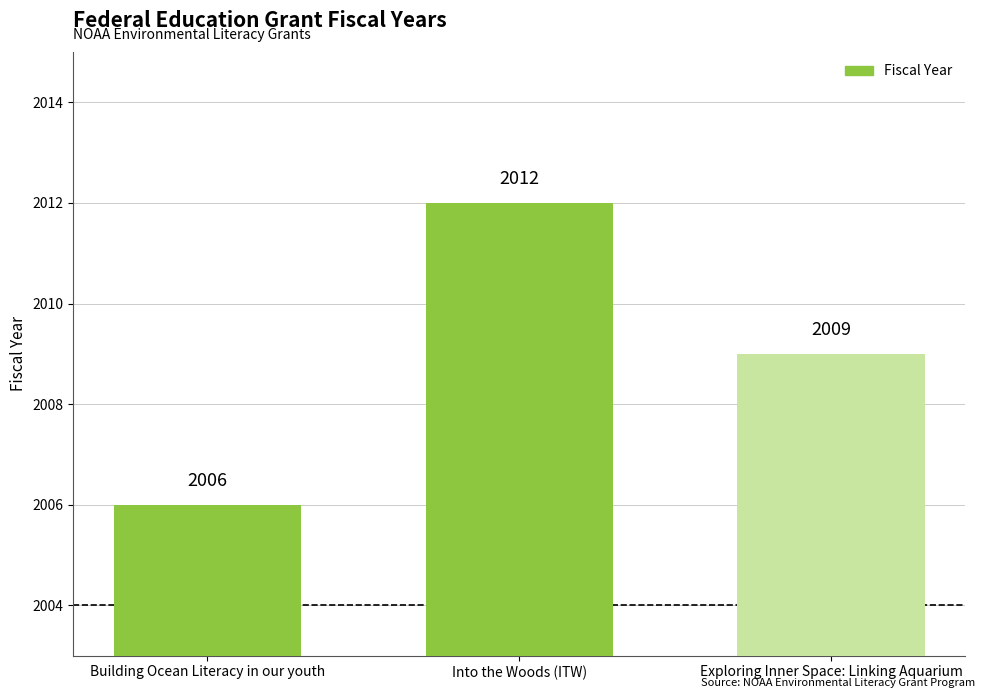

How many bars are there in total?

3